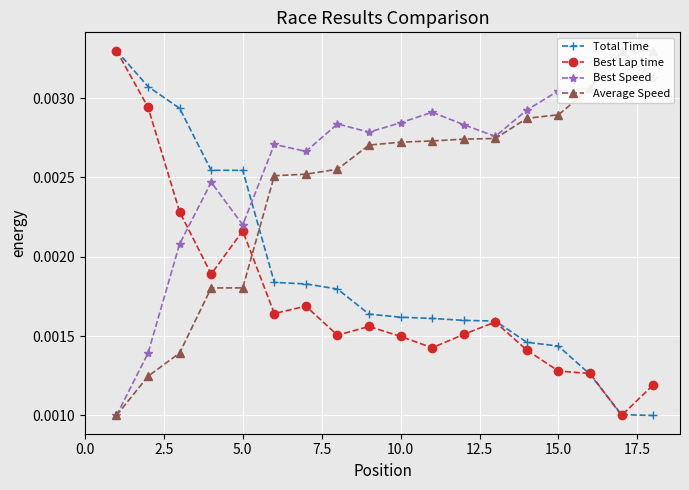

After their last crossing, which series has the higher values: Best Lap time or Average Speed?

Average Speed